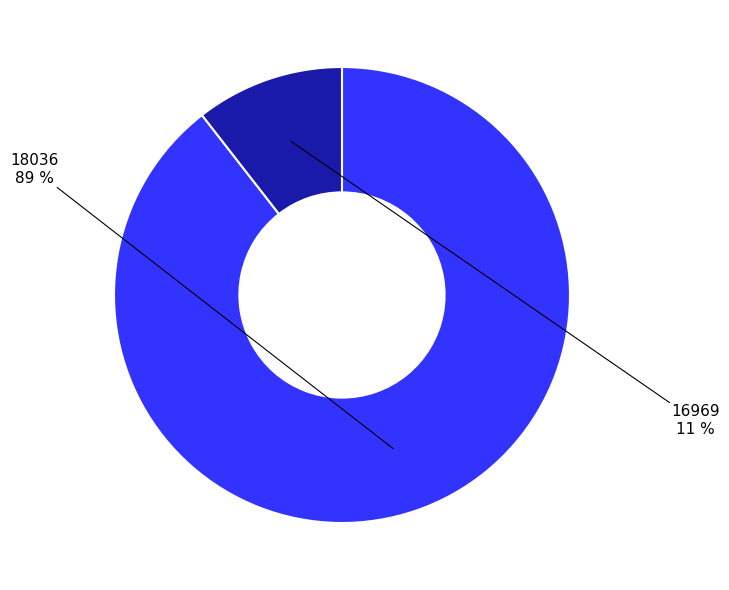

Is there a majority slice in this chart?

Yes